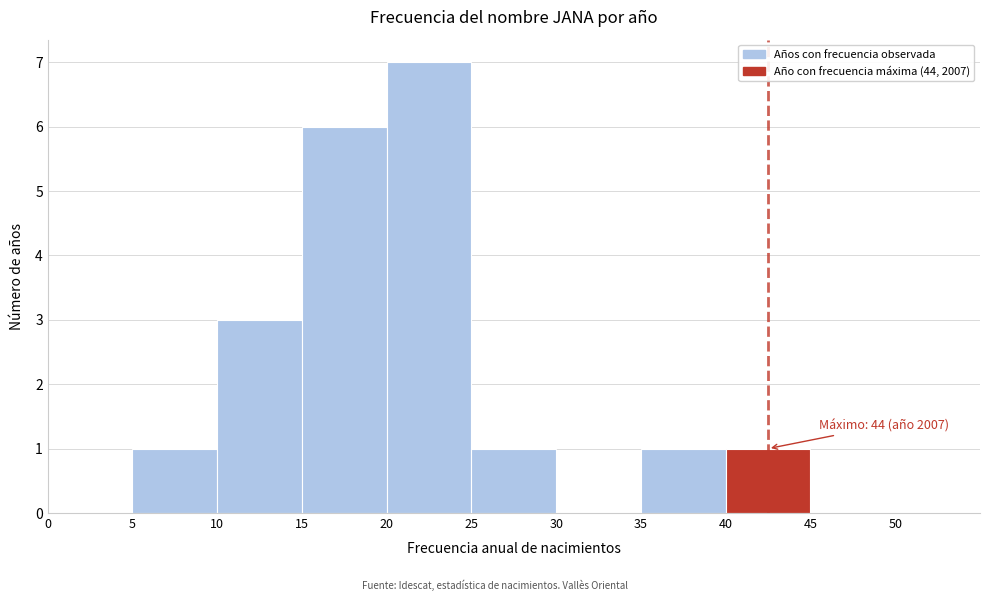

Which range on the x-axis has the tallest bar?

20 to 25